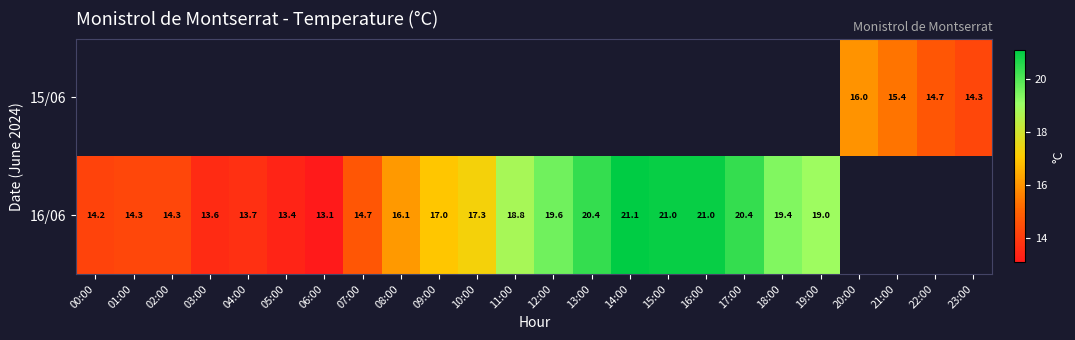

True or false: 16/06 has a value of 19.0 at 19:00.

True